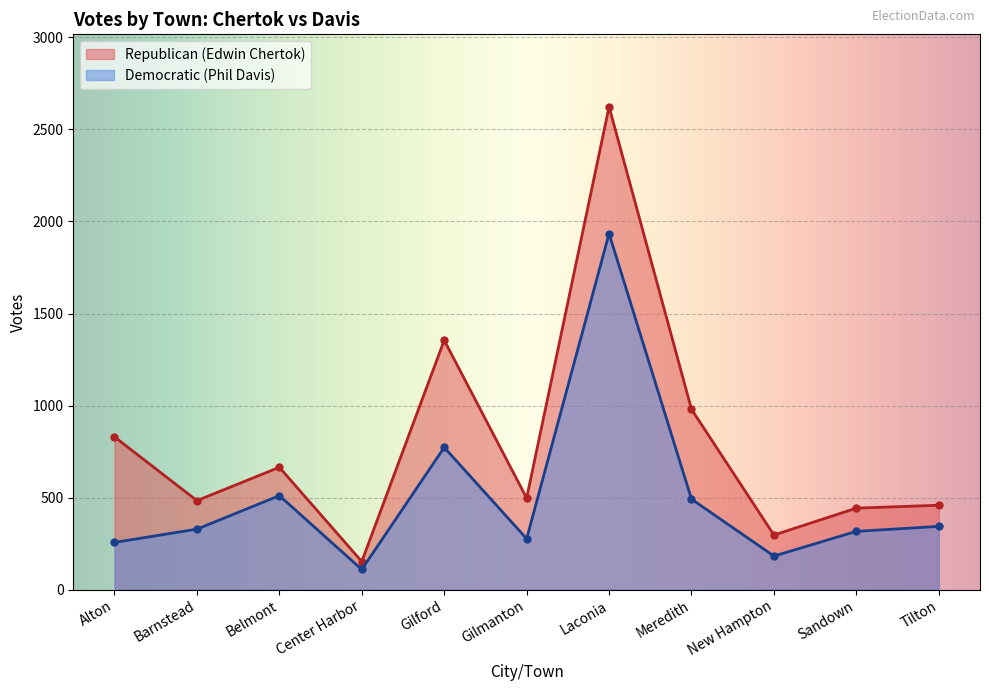

Reading left to right, list all the values displayed in this chart.

Republican (Edwin Chertok): 830	484	665	153	1355	498	2623	980	297	443	459
Democratic (Phil Davis): 257	329	511	110	773	277	1934	492	183	317	344